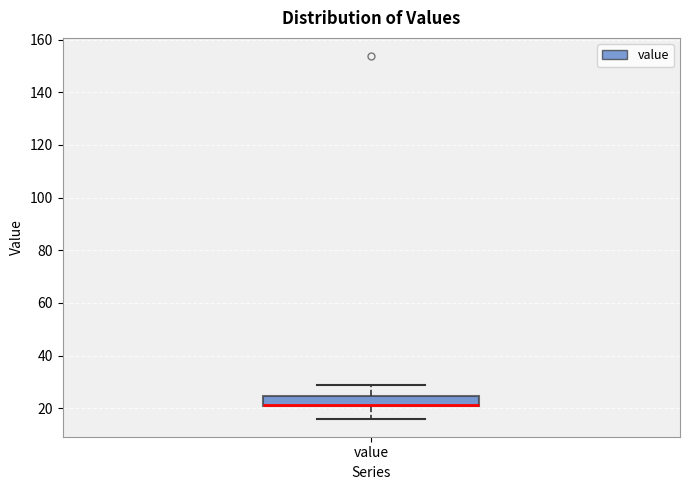

Transcribe this box plot: give where the median line is, the range the box spans, and where the two whiskers end, as read against the y-axis. The values are not printed on the chart, so give them approximately, as read against the axis.

median 22 (drawn on the box's lower edge), box 22 to 24, whiskers 16 to 30